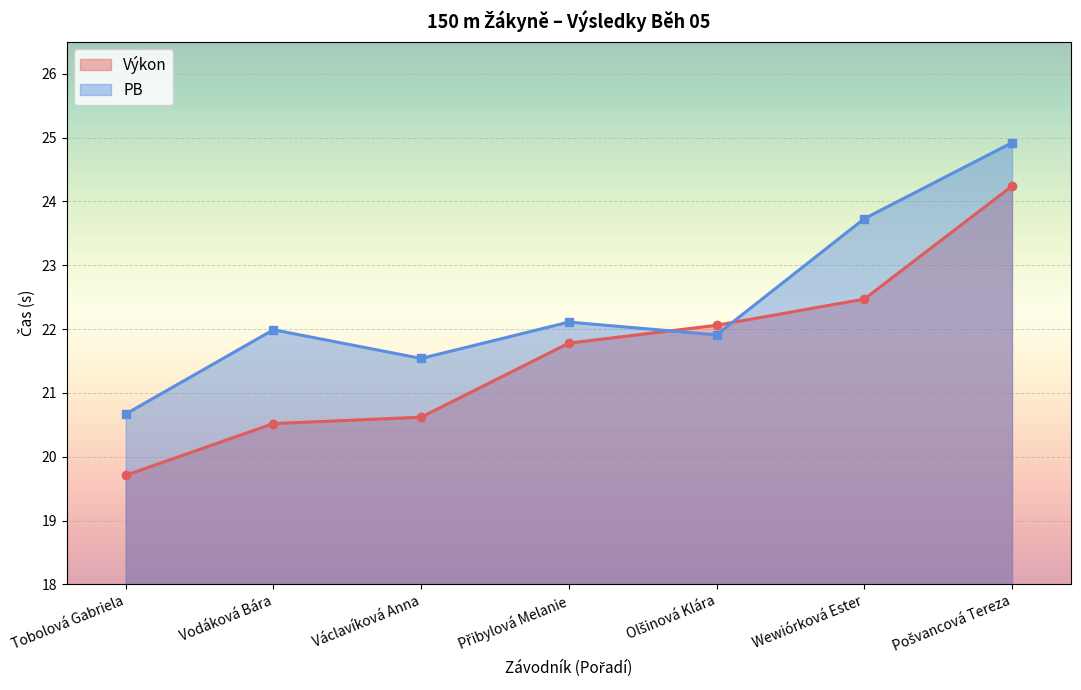

Reading left to right, extract all data points from this chart.

Výkon: 19.7	20.5	20.6	21.8	22.1	22.5	24.2
PB: 20.7	22.0	21.5	22.1	21.9	23.7	24.9